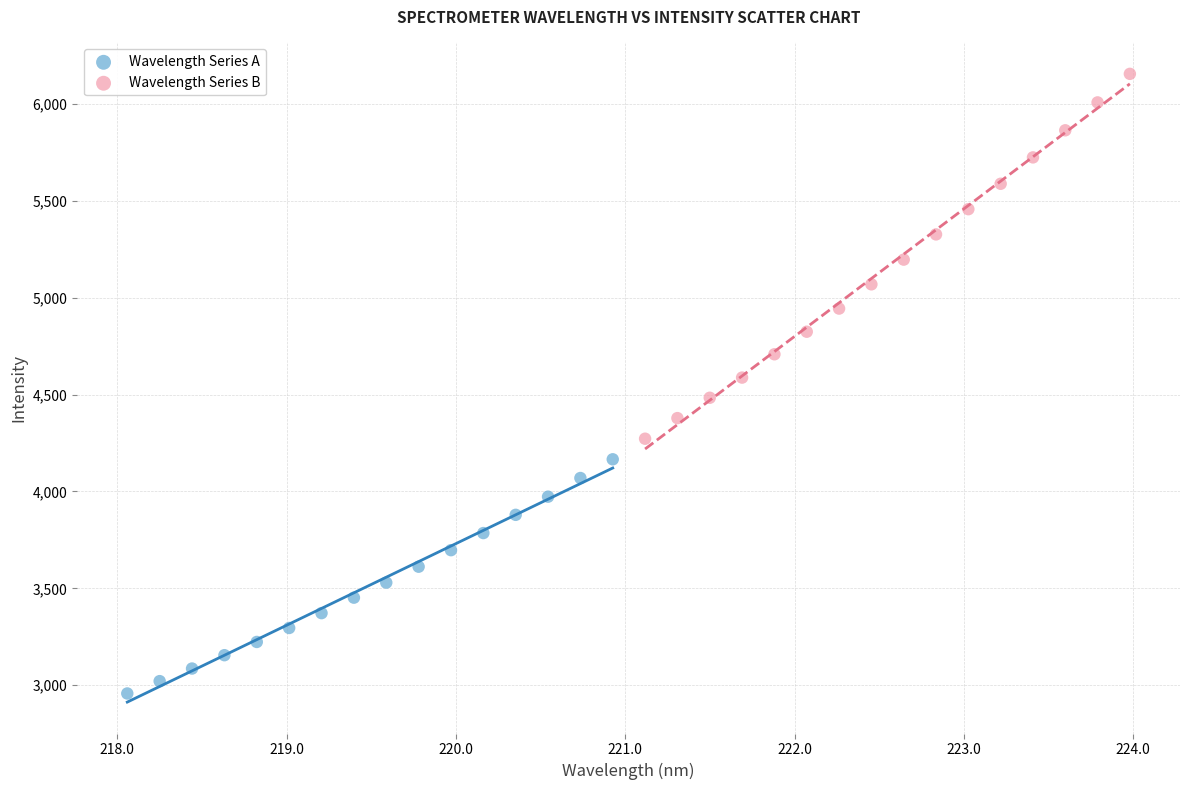

Which series contains the lowest Y value?

Wavelength Series A